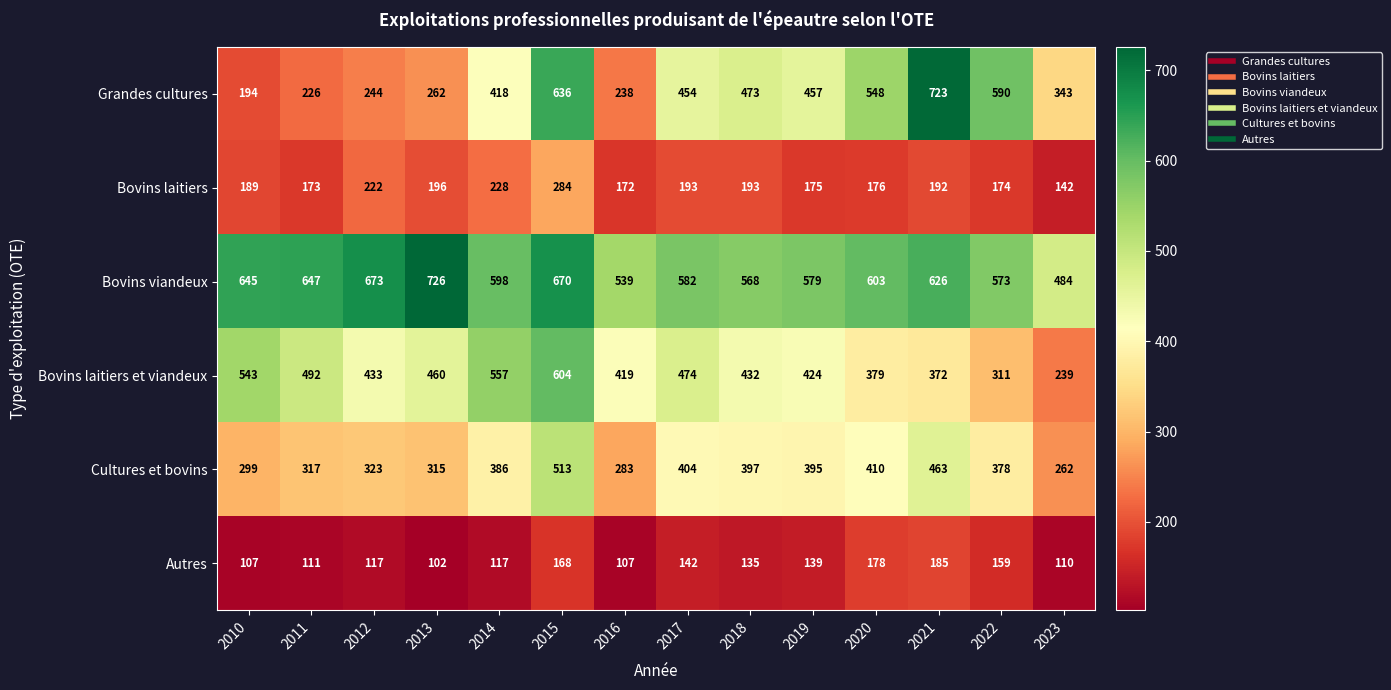

The Bovins laitiers series shows 58 at 2015. True or false?

False